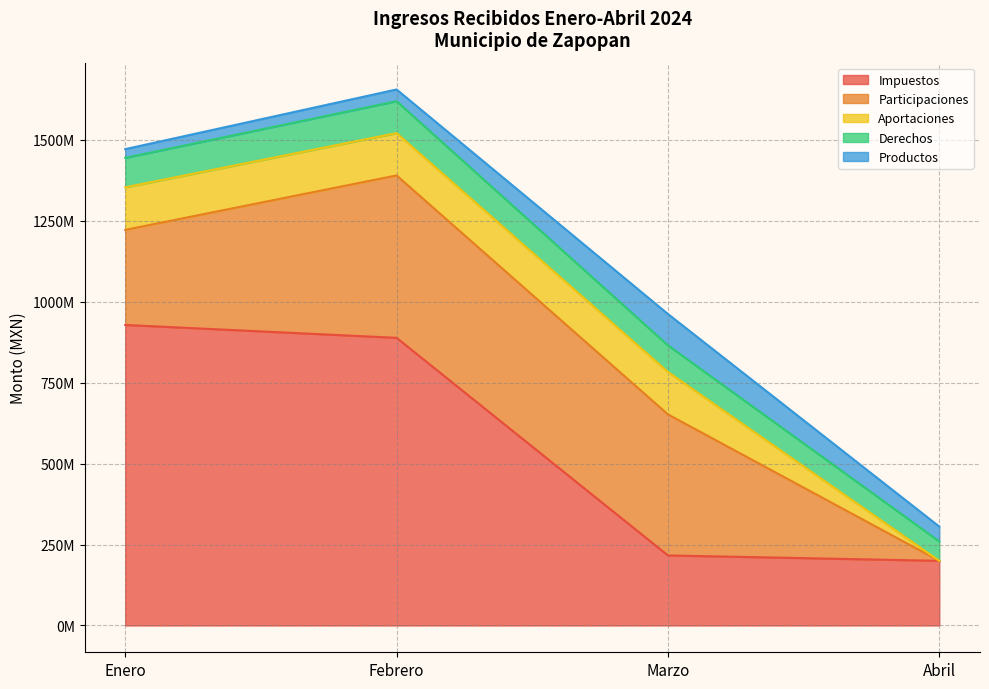

Reading right to left, list all the values displayed in this chart.

Impuestos: Abril=199739598.8	Marzo=216402177.2	Febrero=888703884.0	Enero=928527393.8
Participaciones: Abril=0.0	Marzo=435761857.2	Febrero=501768153.0	Enero=293707914.6
Aportaciones: Abril=0.0	Marzo=131184713.6	Febrero=130755899.0	Enero=131495115.3
Derechos: Abril=59964376.8	Marzo=82167840.1	Febrero=98552519.4	Enero=90922883.5
Productos: Abril=45840901.9	Marzo=96815016.5	Febrero=36273782.6	Enero=27079491.7